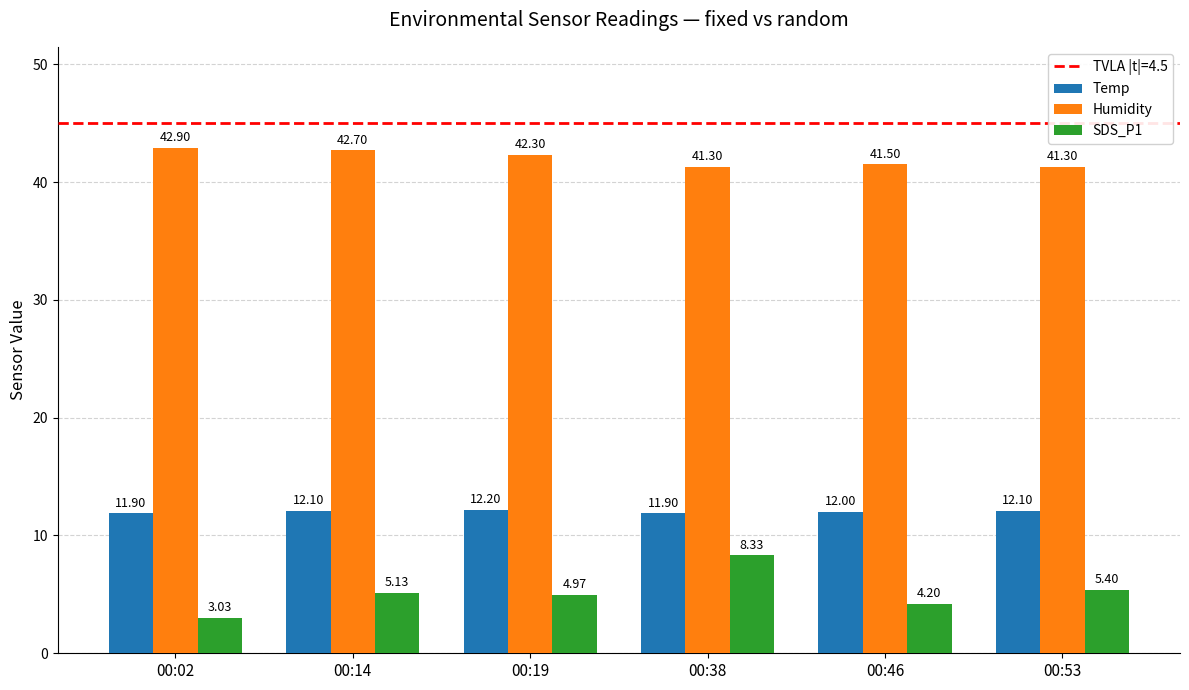

Which series has the widest spread of values?

SDS_P1